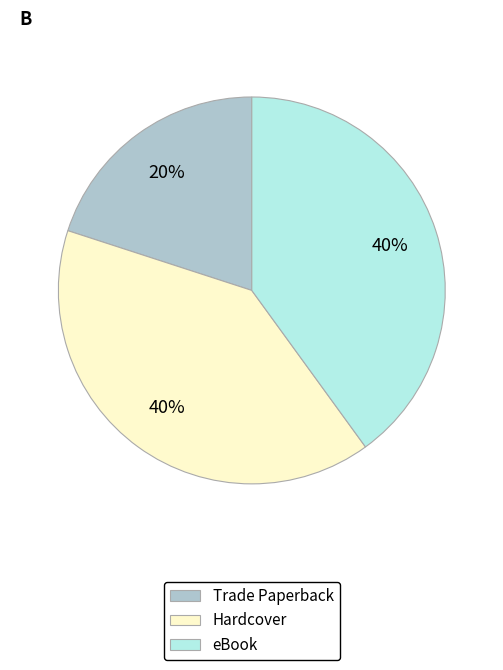

What is the smallest slice in the pie chart?

Trade Paperback